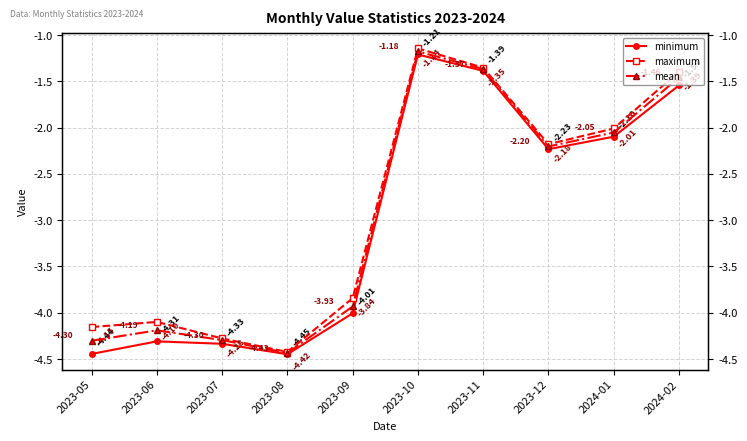

What is the sum of the maximum values at 2023-10 and 2023-11?

-2.5